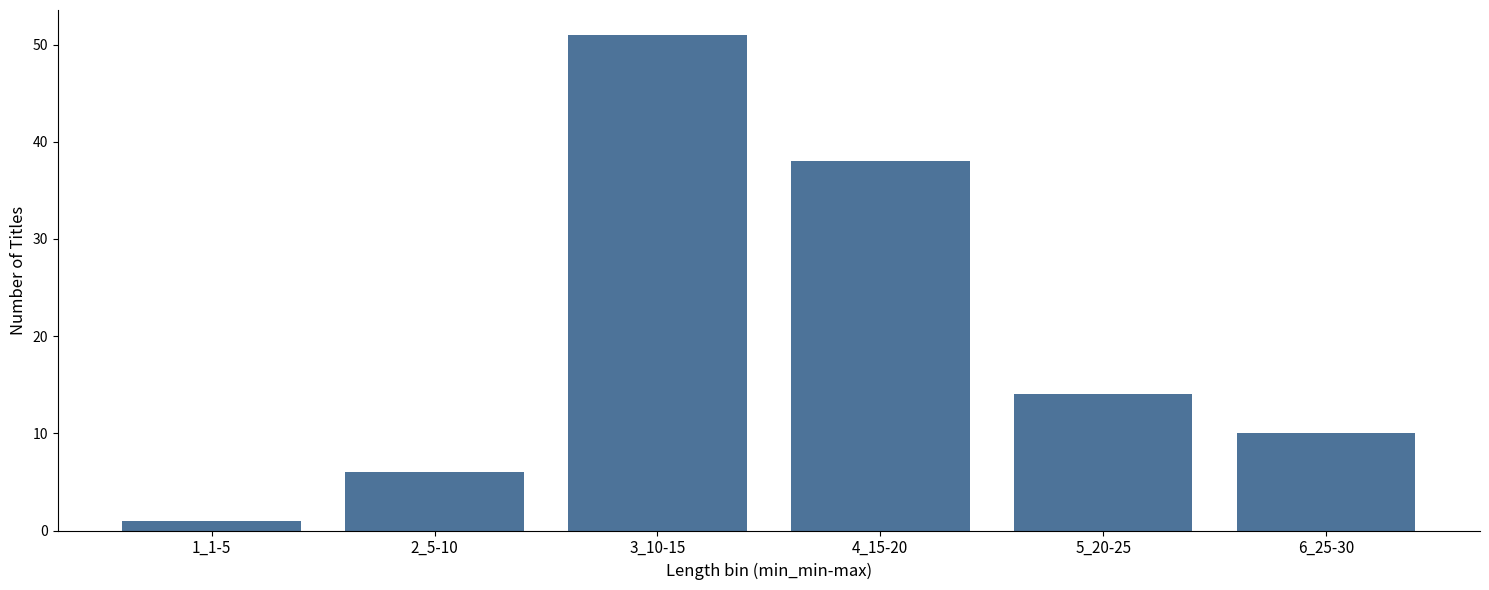

Reading left to right, transcribe all the data shown in this chart.

1	6	51	38	14	10